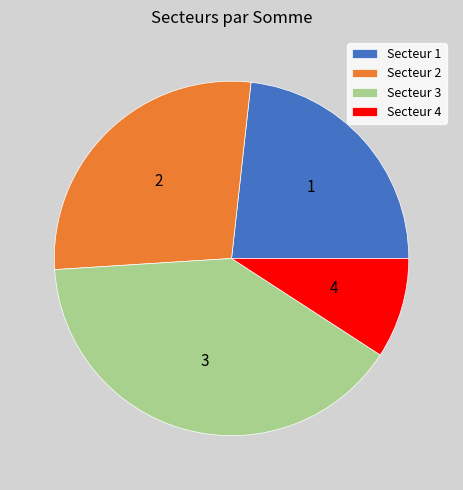

What is the smallest slice in the pie chart?

Secteur 4